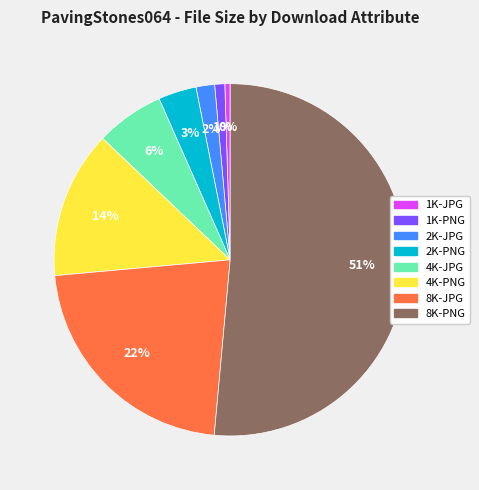

What is the largest slice in the pie chart?

8K-PNG